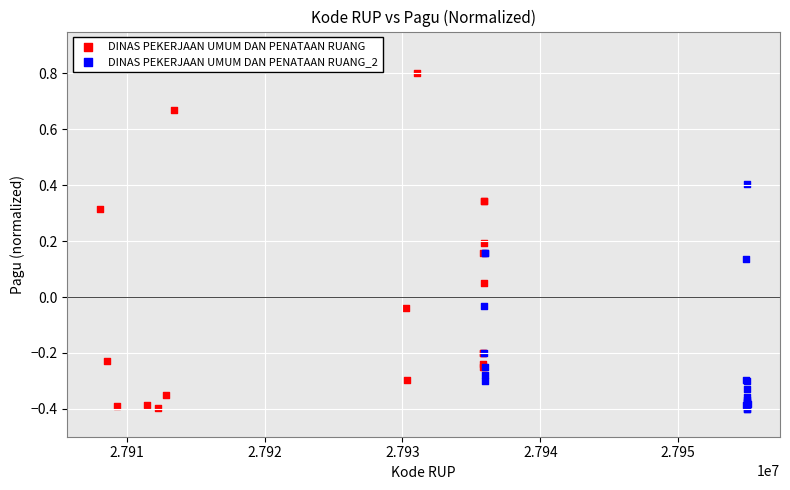

Which series reaches the maximum Y coordinate?

DINAS PEKERJAAN UMUM DAN PENATAAN RUANG